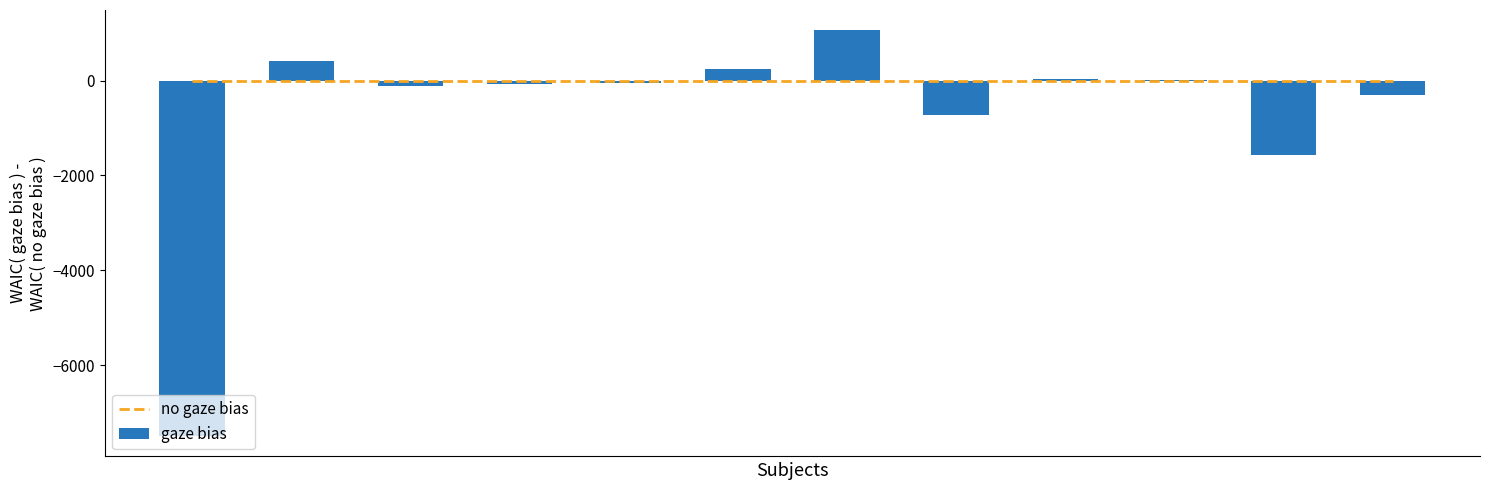

Is the value of gaze bias at 5 greater than the value of no gaze bias at 9?

Yes